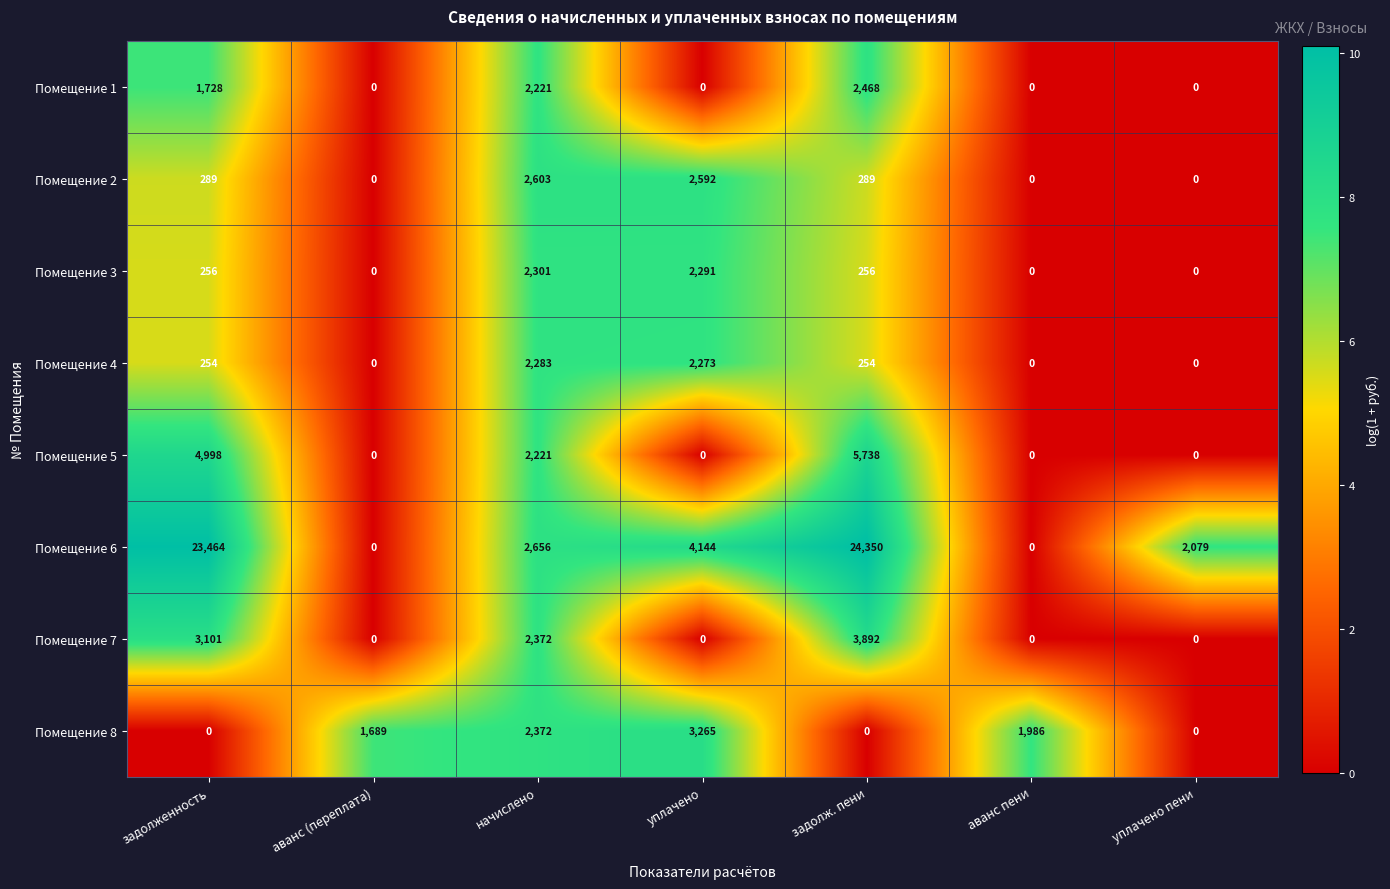

At which category is the sum across all series the highest?

задолж. пени